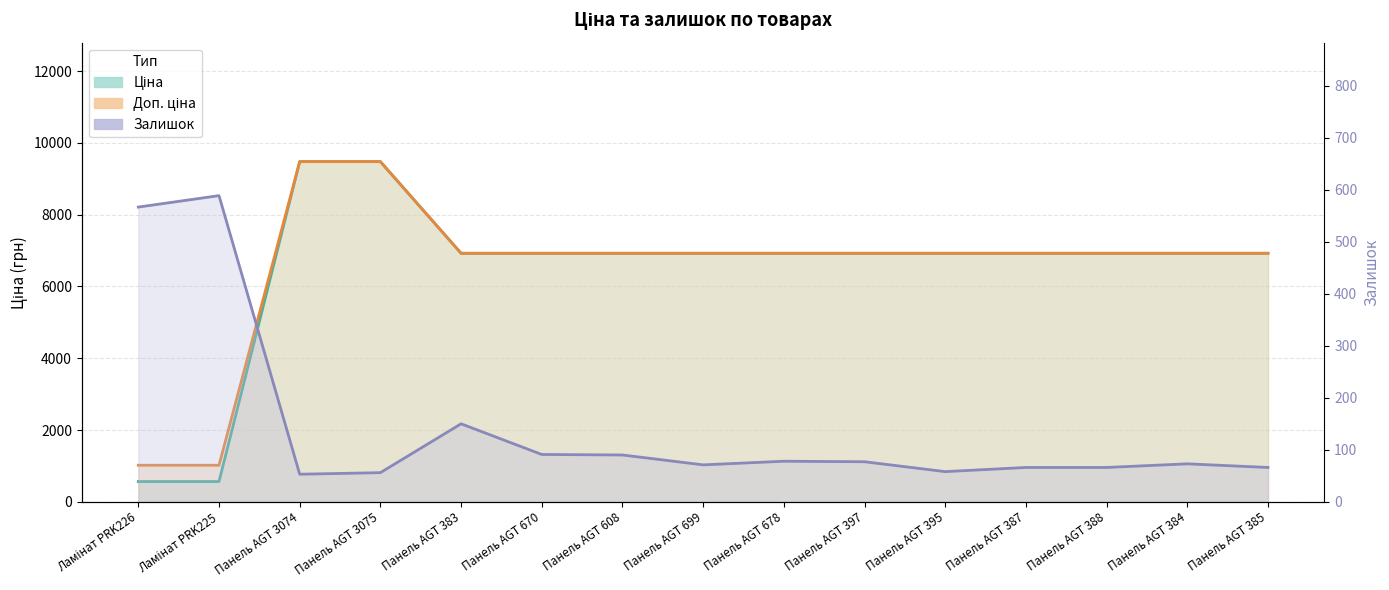

List the labels in order of Ціна value, largest first.

Панель AGT 3074, Панель AGT 3075, Панель AGT 383, Панель AGT 670, Панель AGT 608, Панель AGT 699, Панель AGT 678, Панель AGT 397, Панель AGT 395, Панель AGT 387, Панель AGT 388, Панель AGT 384, Панель AGT 385, Ламінат PRK226, Ламінат PRK225